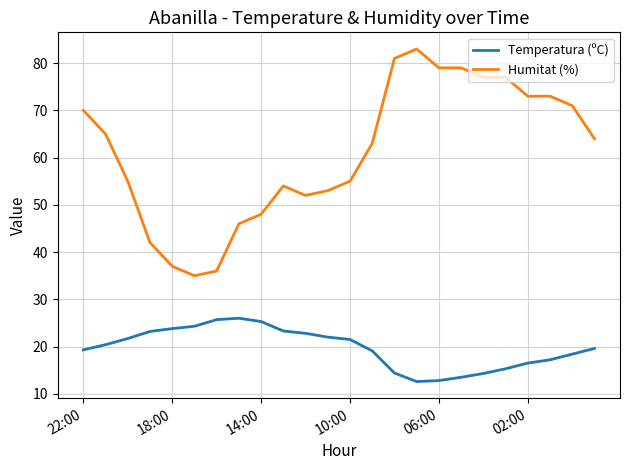

List the series in order of their peak value, lowest first.

Temperatura (ºC), Humitat (%)